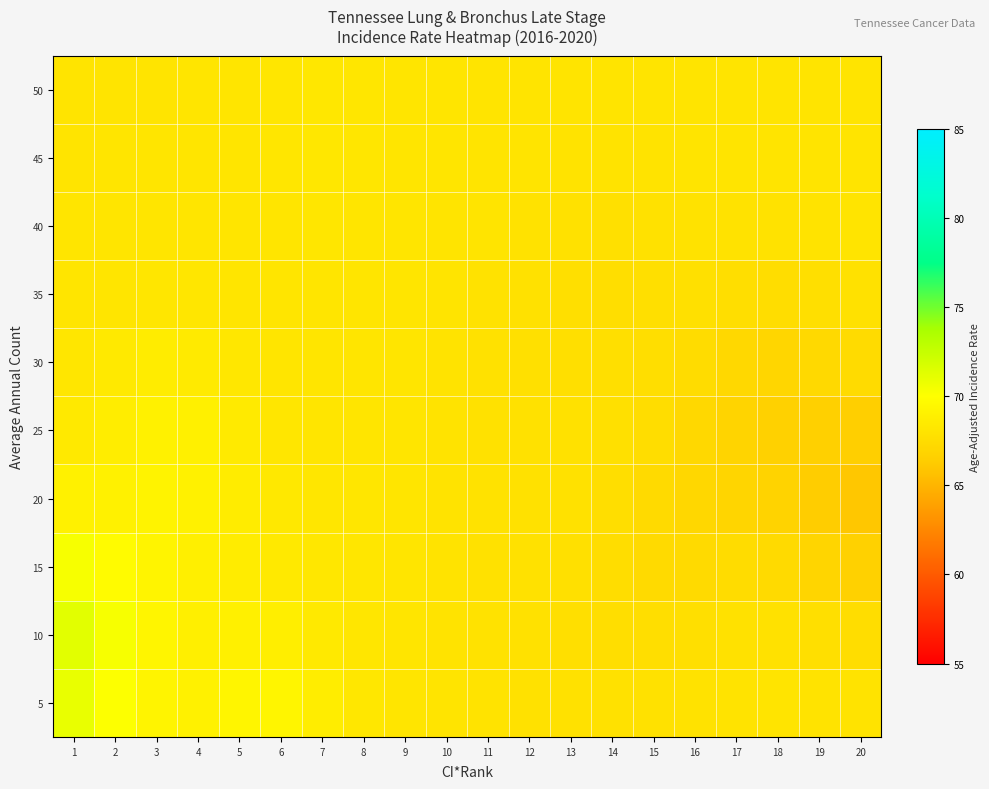

What is the minimum value shown in the chart?

66.0